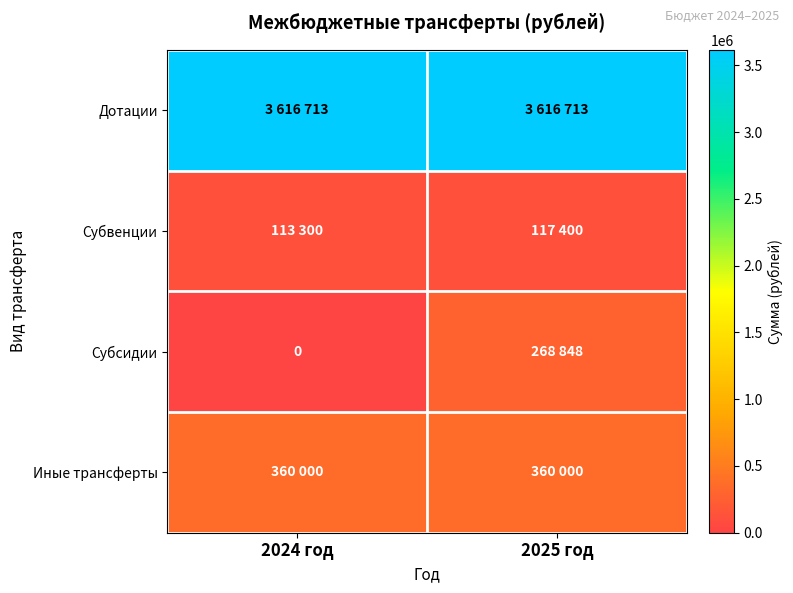

At which category is the sum across all series the highest?

2025 год